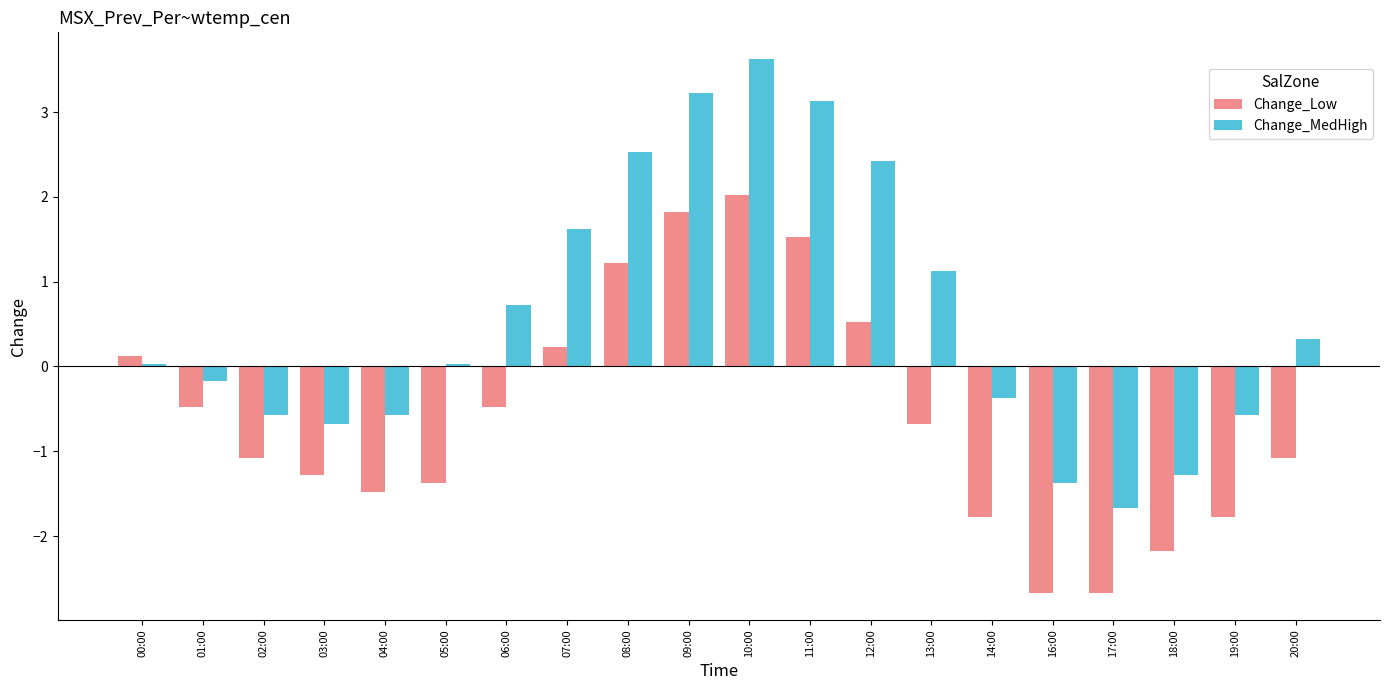

Rank the series by their average value, from highest to lowest.

Change_MedHigh, Change_Low